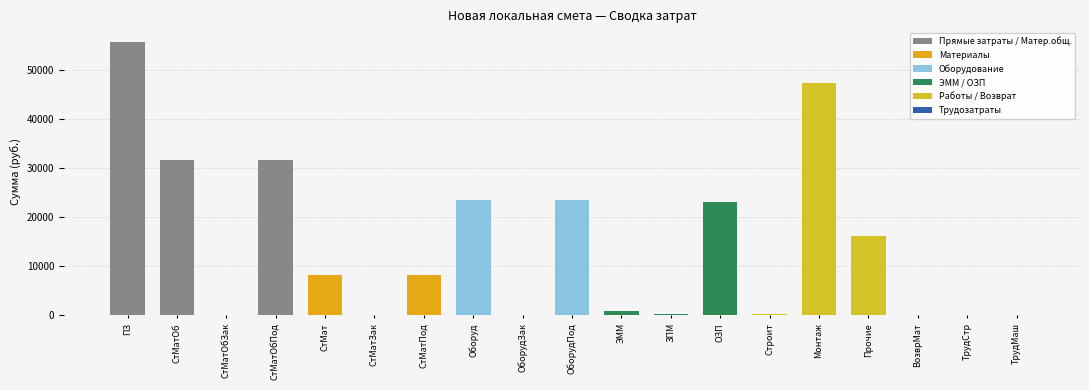

What is the change in value from ЗПМ to ВозврМат?

-291.3